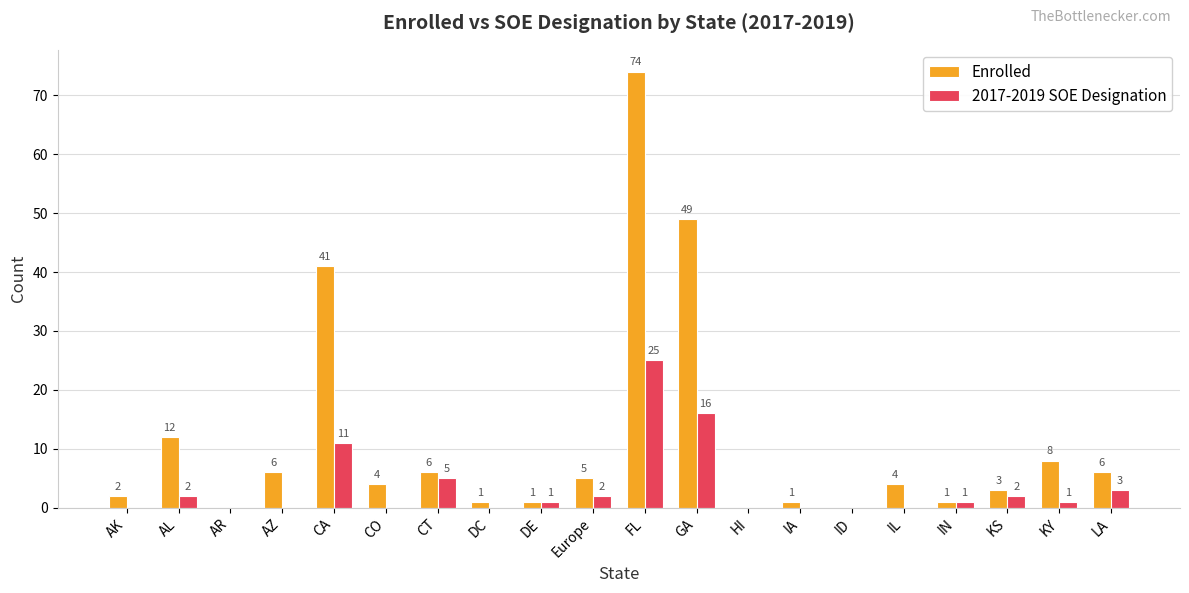

Reading left to right, extract all data points from this chart.

Enrolled: 2	12	0	6	41	4	6	1	1	5	74	49	0	1	0	4	1	3	8	6
2017-2019 SOE Designation: 0	2	0	0	11	0	5	0	1	2	25	16	0	0	0	0	1	2	1	3